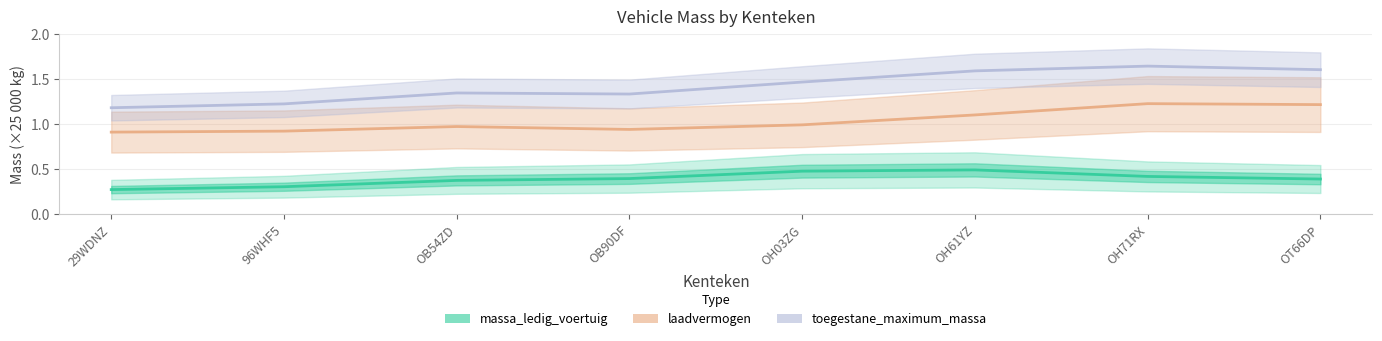

At which label does laadvermogen reach its minimum?

29WDNZ